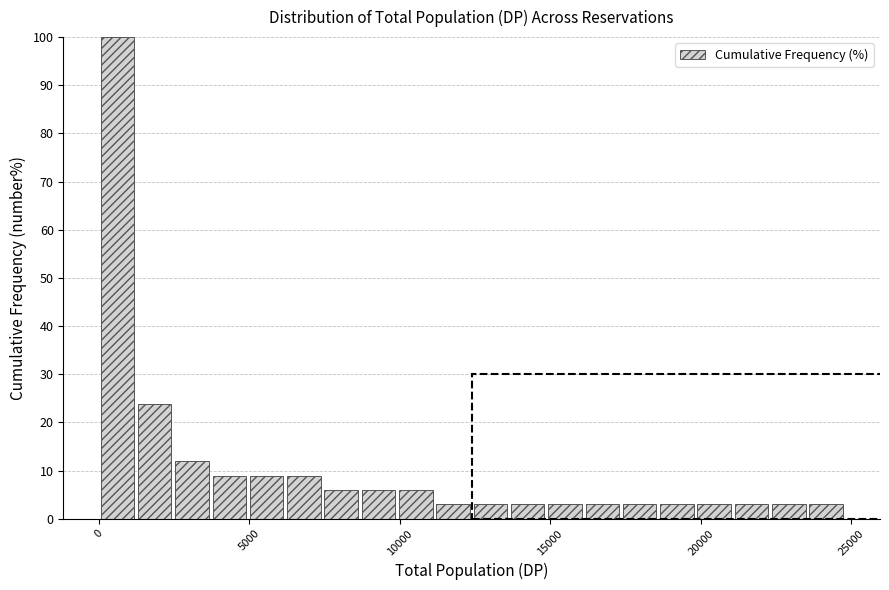

Around what value on the x-axis is the tallest bar? Give the approximate position of its centre, as read against the axis.

500